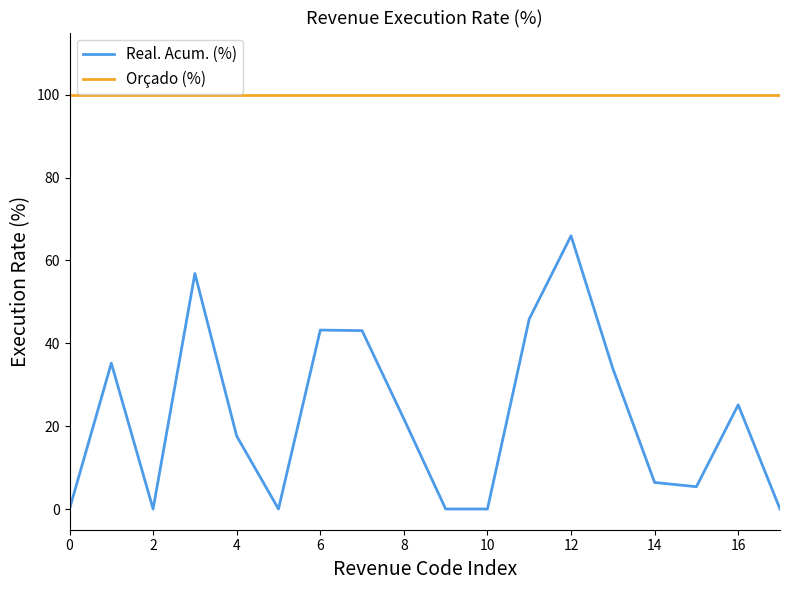

True or false: Orçado (%) and Real. Acum. (%) intersect in this chart.

False